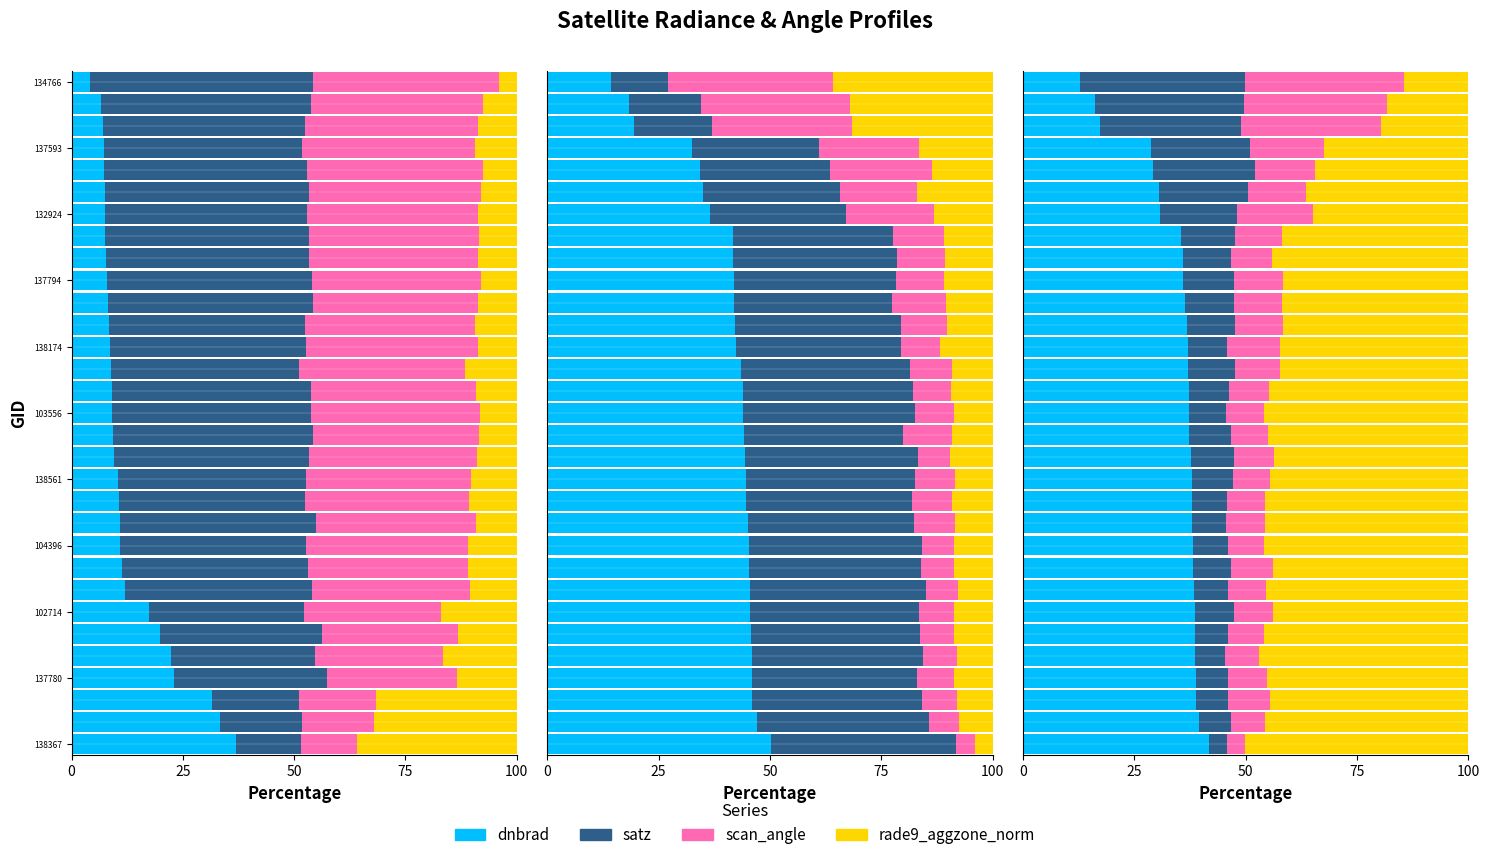

What is the minimum value shown in the chart?

4.0